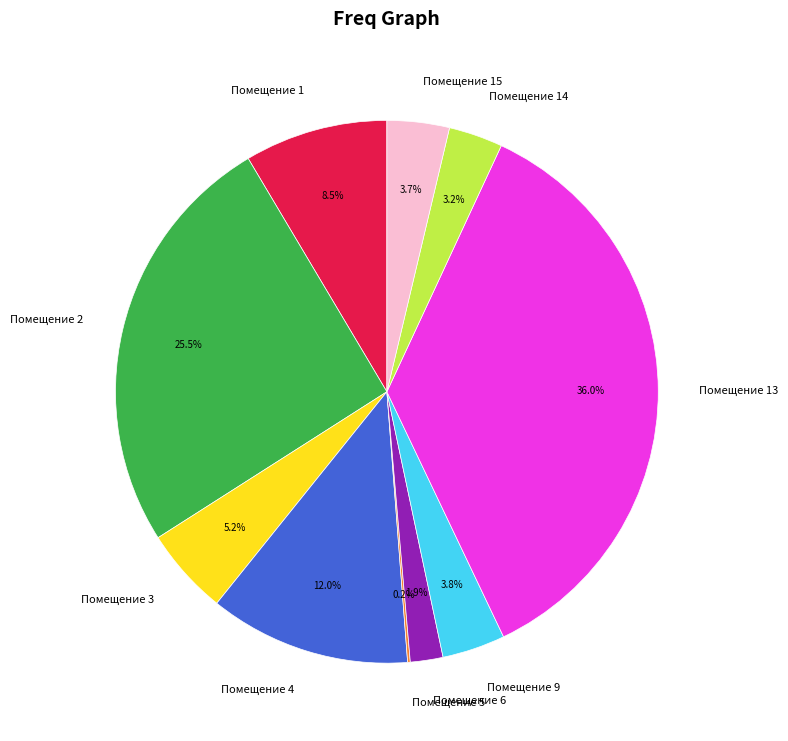

How much of the chart is everything except Помещение 14?

96.8%